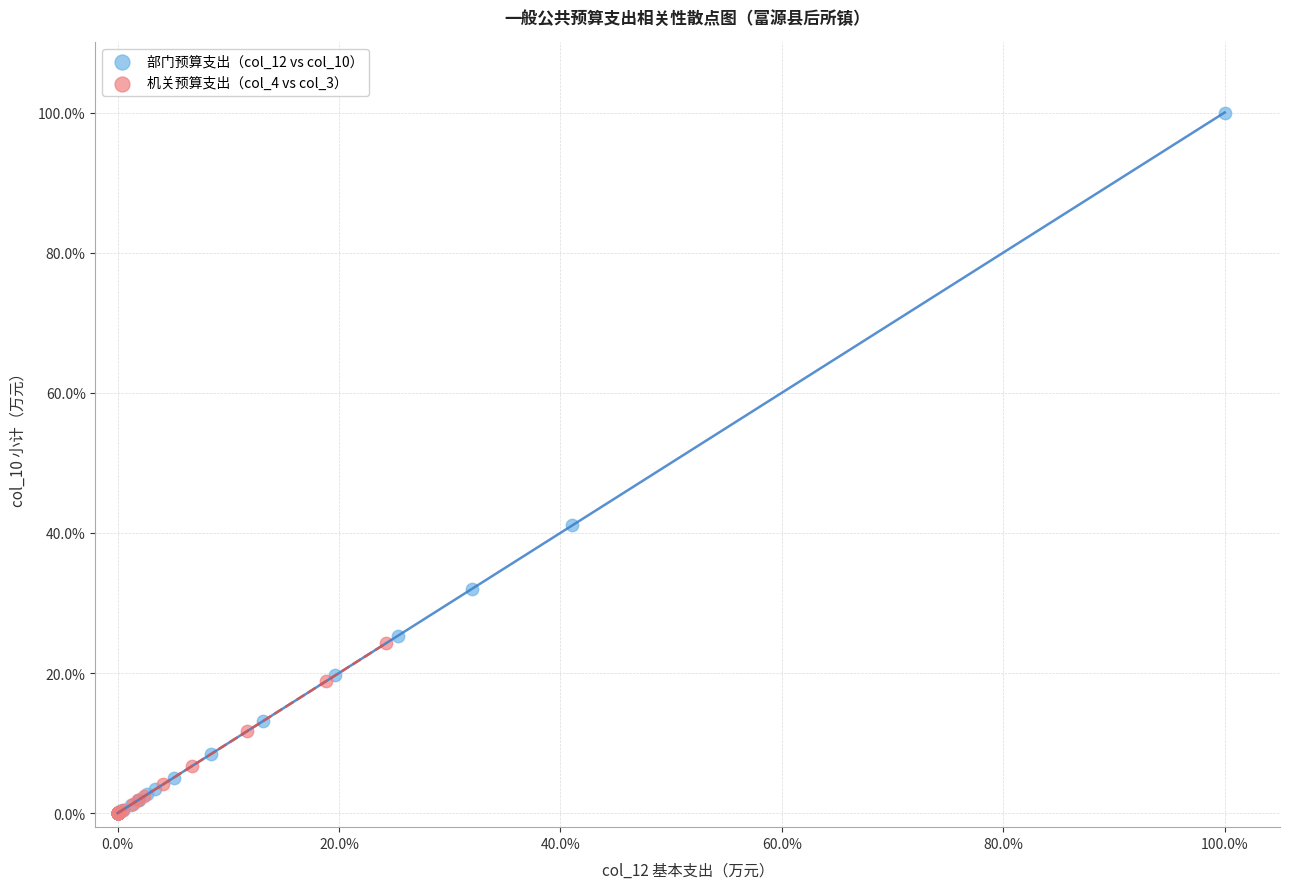

What are all the series names shown in the legend?

部门预算支出（col_12 vs col_10）, 机关预算支出（col_4 vs col_3）